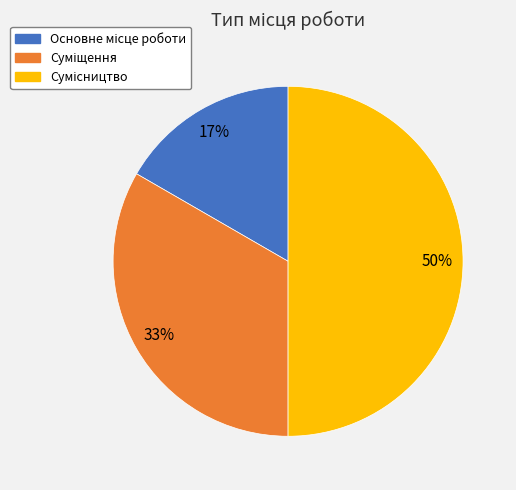

To the nearest percent, what is the difference between the largest and smallest slice percentages?

33%